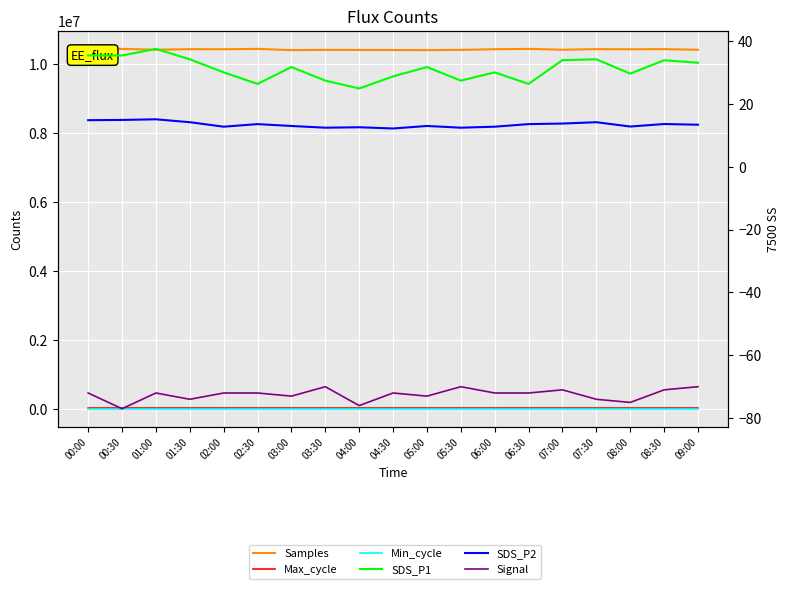

Where is the first local maximum for SDS_P1?

01:00